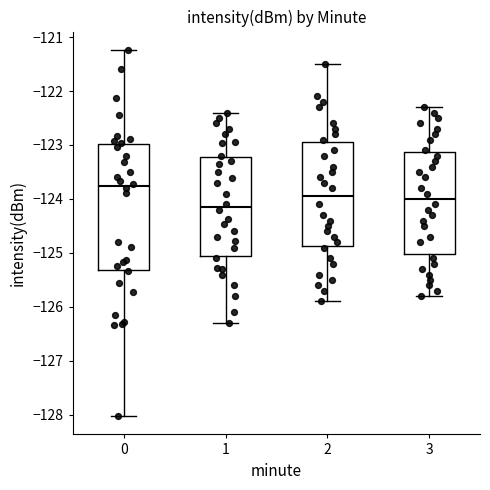

Reading left to right, transcribe this box plot: for each box, give where its median line is, the range the box spans, and where its two whiskers end, as read against the y-axis. The values are not printed on the chart, so give them approximately, as read against the axis.

0: median -123.8, box -125.3 to -123.0, whiskers -128.0 to -121.2
1: median -124.1, box -125.0 to -123.2, whiskers -126.3 to -122.4
2: median -123.9, box -124.9 to -122.9, whiskers -125.9 to -121.5
3: median -124.0, box -125.0 to -123.1, whiskers -125.8 to -122.3